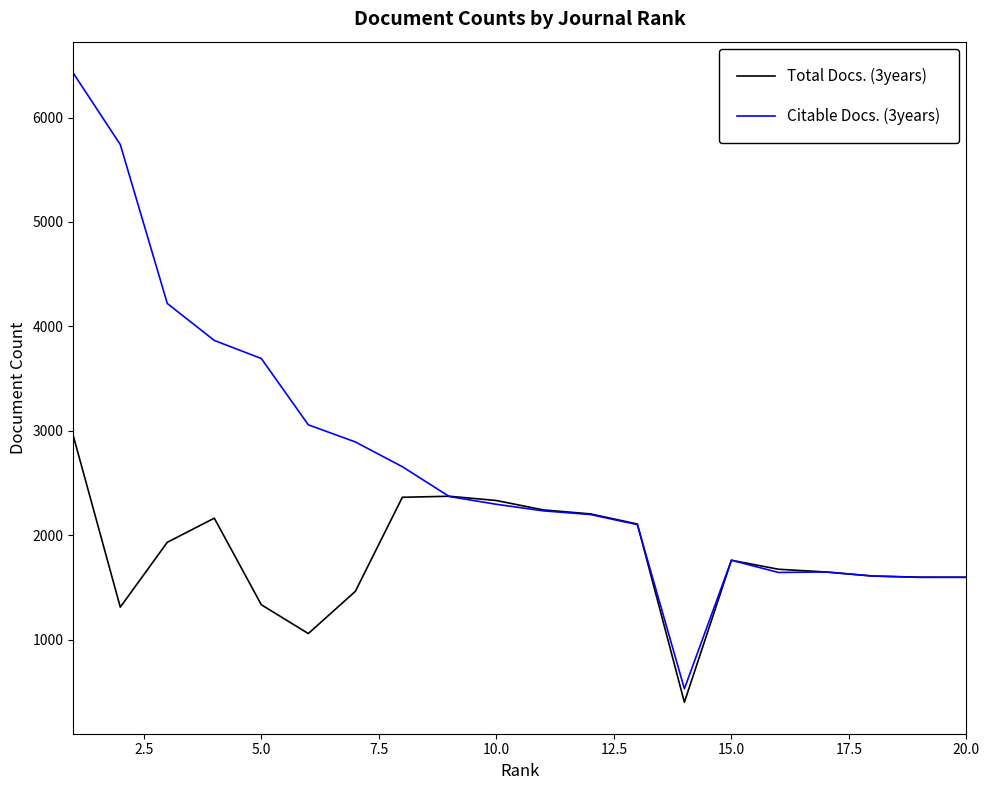

Does the chart have visible grid lines?

No